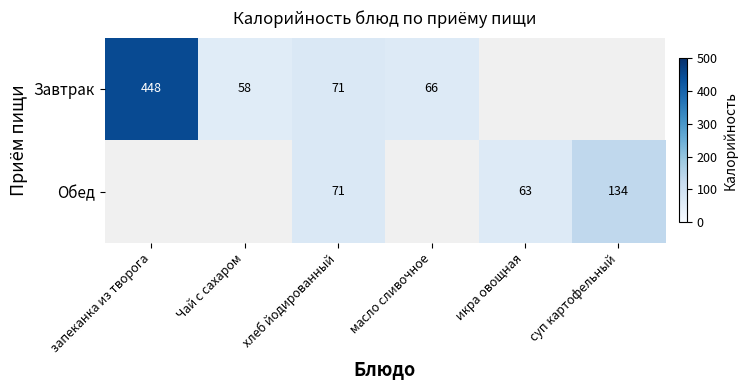

Which category has the lowest value across all series?

Чай с сахаром